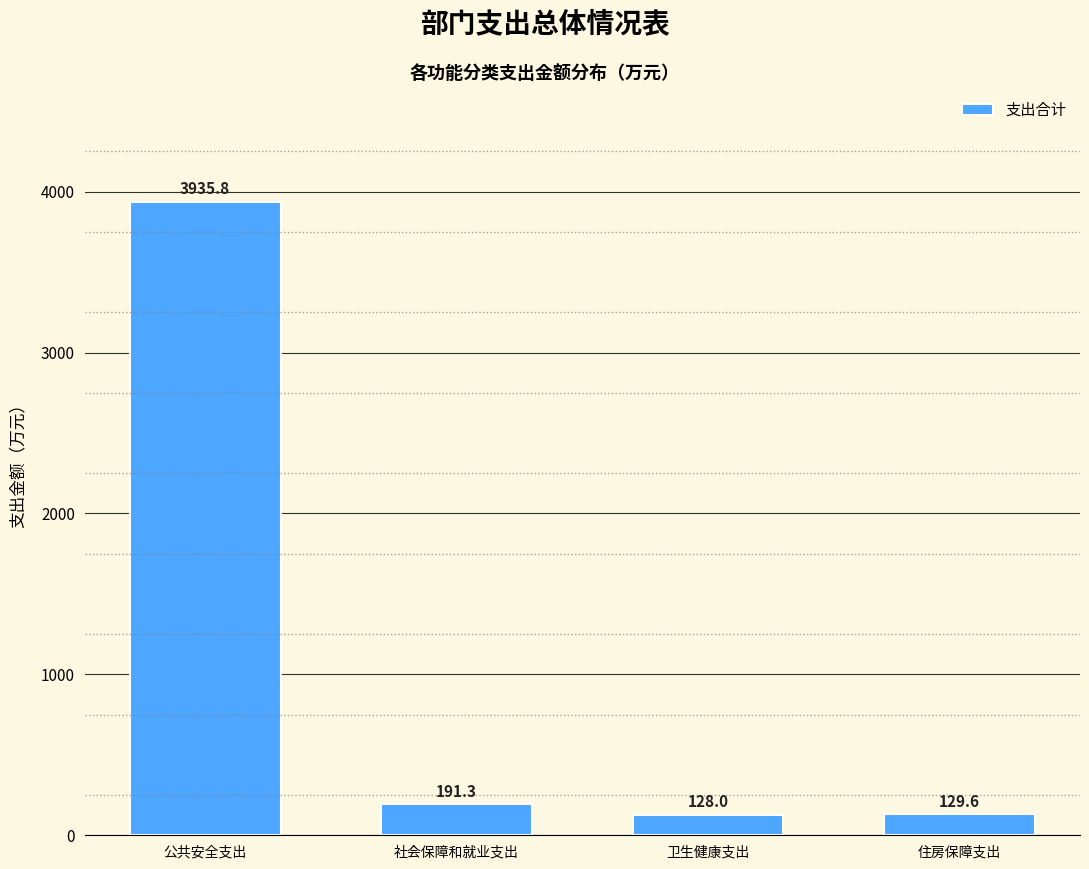

Reading left to right, extract all data points from this chart.

3935.8	191.3	128.0	129.6